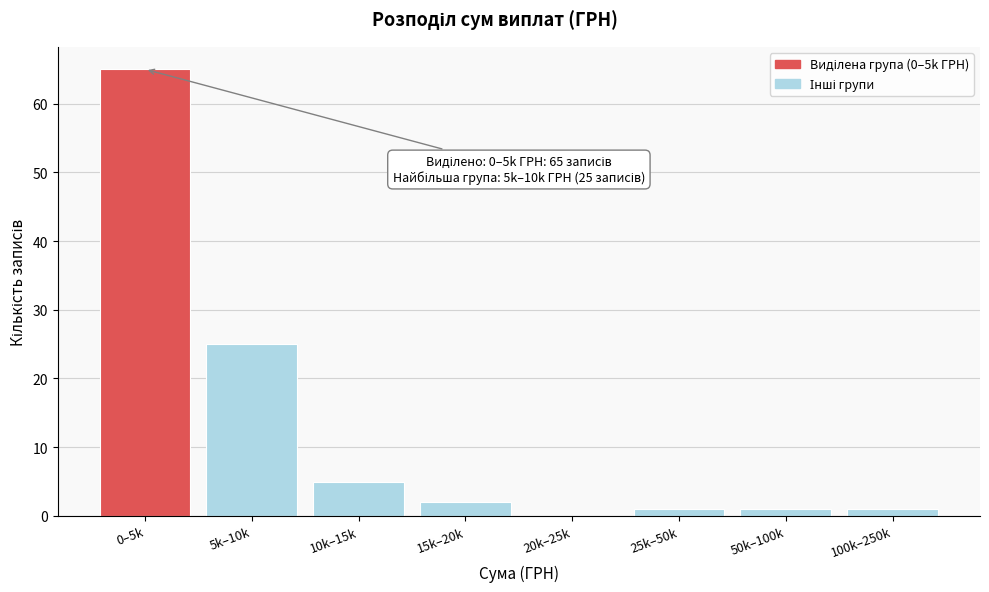

Reading left to right, what are all the values shown in this chart?

0–5k=65	5k–10k=25	10k–15k=5	15k–20k=2	20k–25k=0	25k–50k=1	50k–100k=1	100k–250k=1